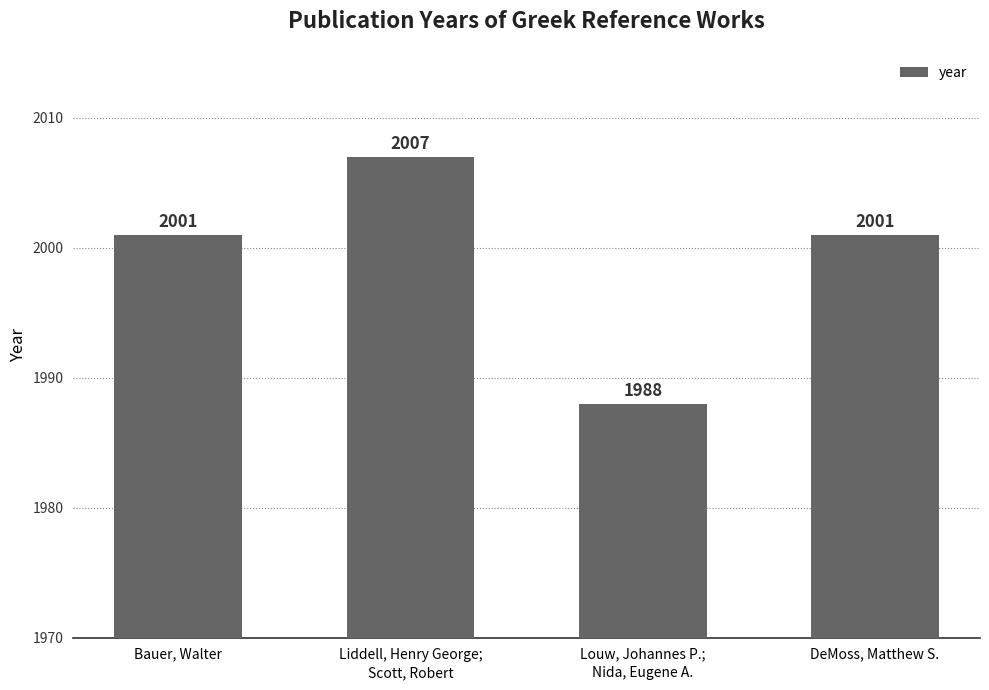

At which category does the chart reach its minimum across all series?

Louw, Johannes P.;
Nida, Eugene A.